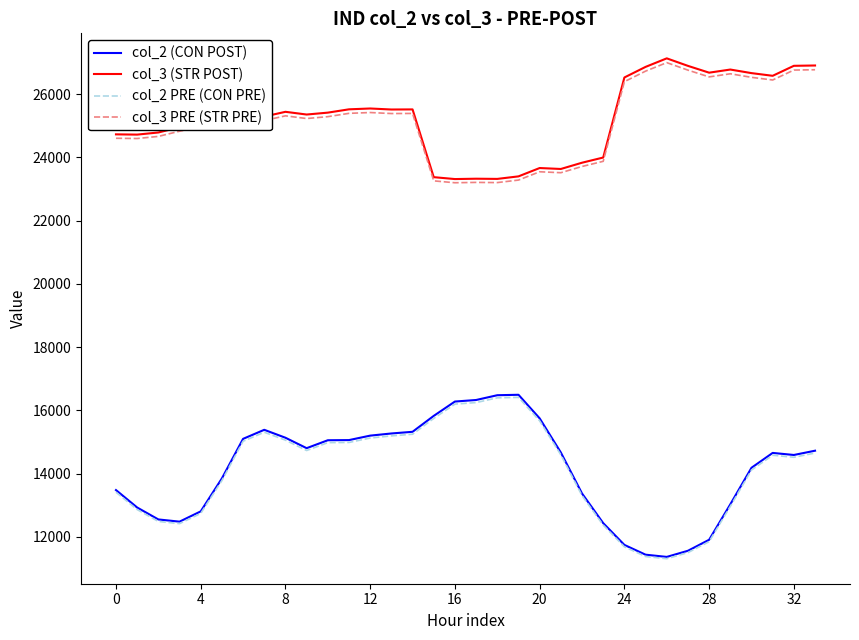

Which series has the largest range (max minus min)?

col_2 (CON POST)